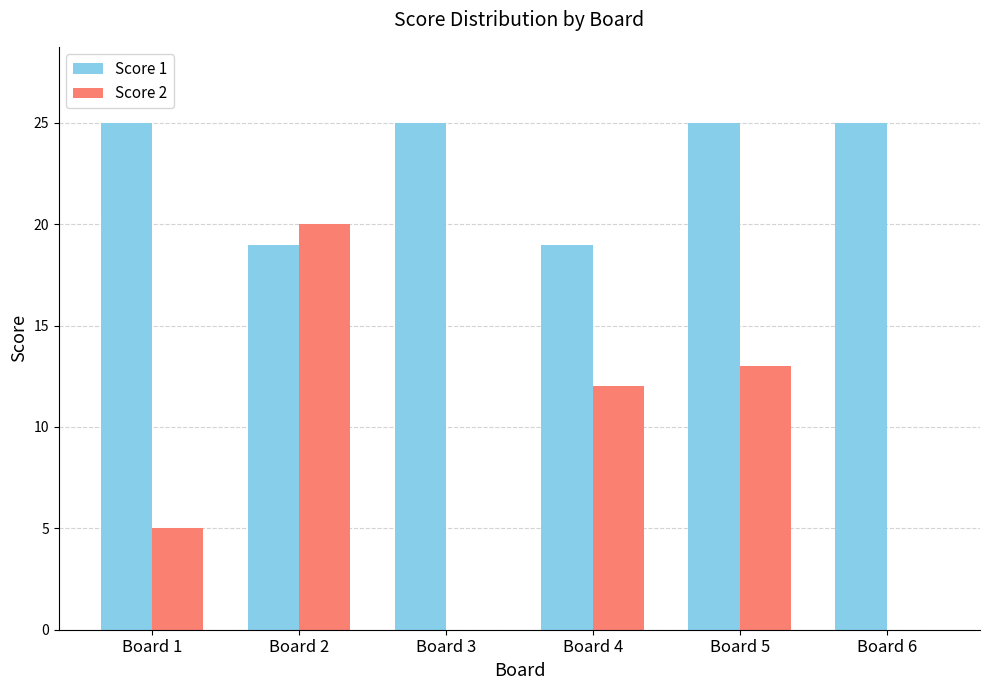

What is the total value across all series at Board 1?

30